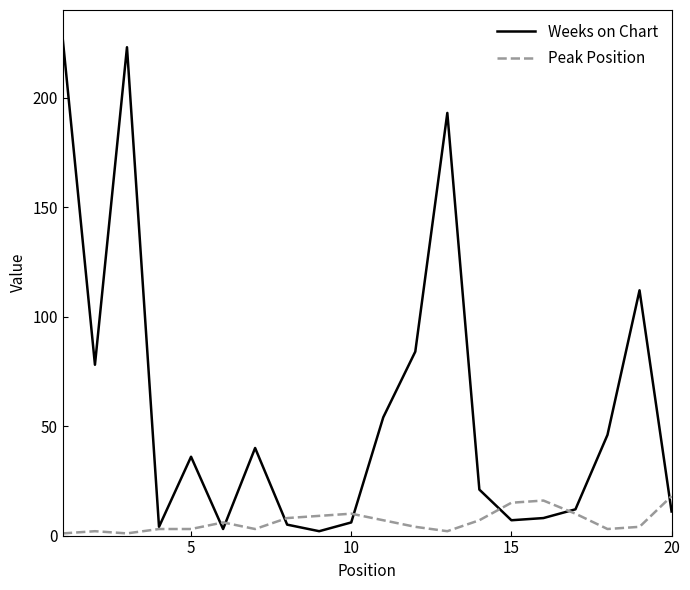

Which series has the widest spread of values?

Weeks on Chart